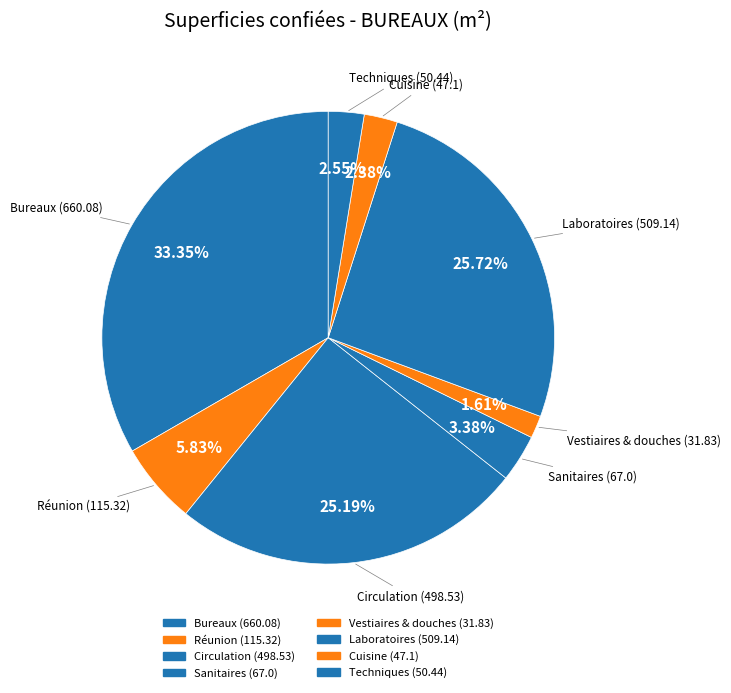

What is the total percentage of Techniques and Bureaux?

35.9%